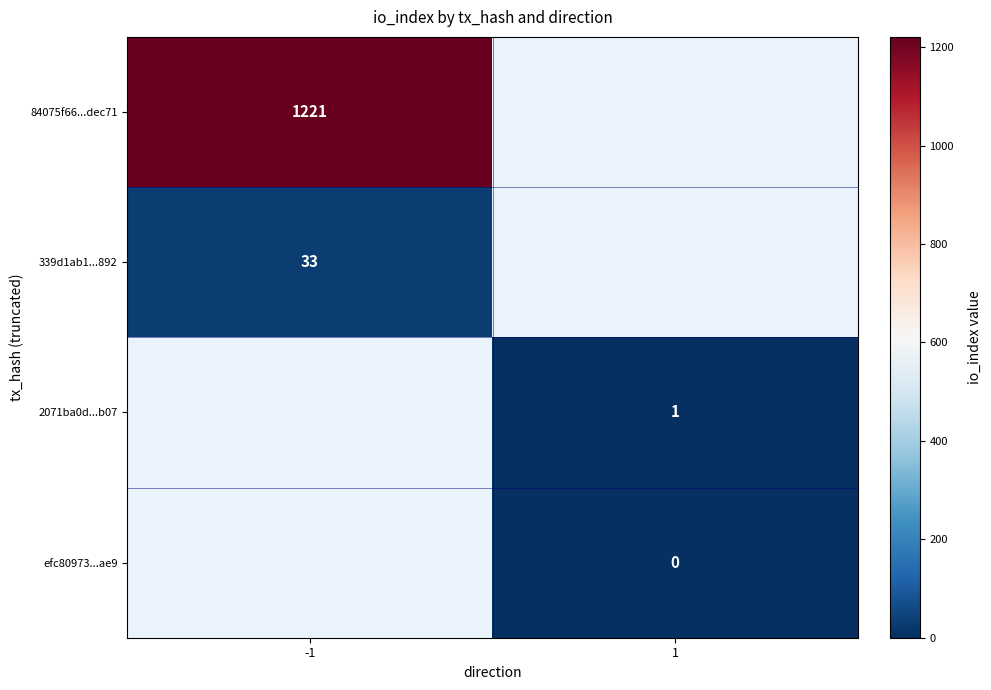

Which has a higher value, 1 or -1?

-1